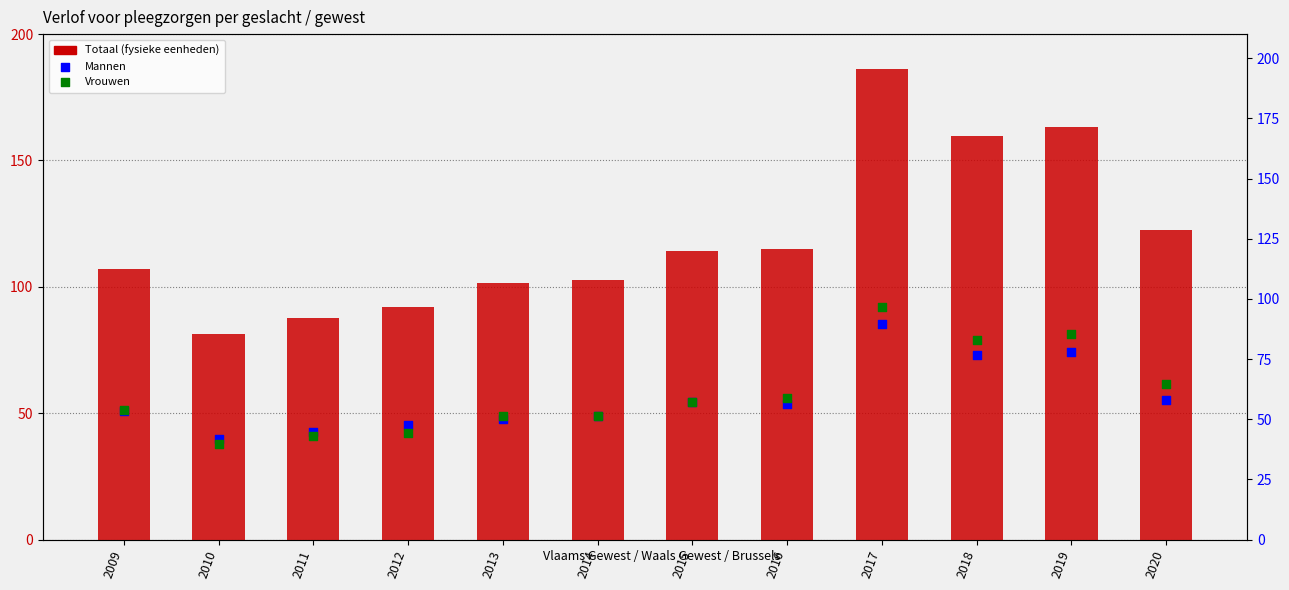

What is the total value across all series at 2018?

319.0